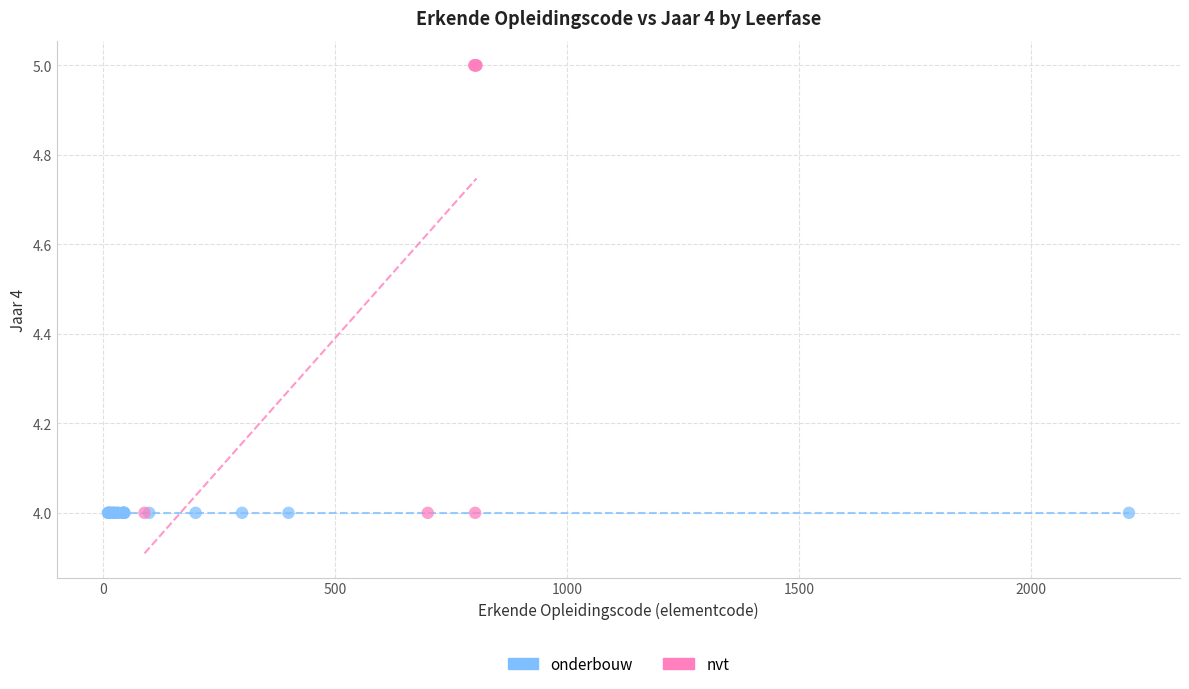

Which series contains the highest Y value?

nvt